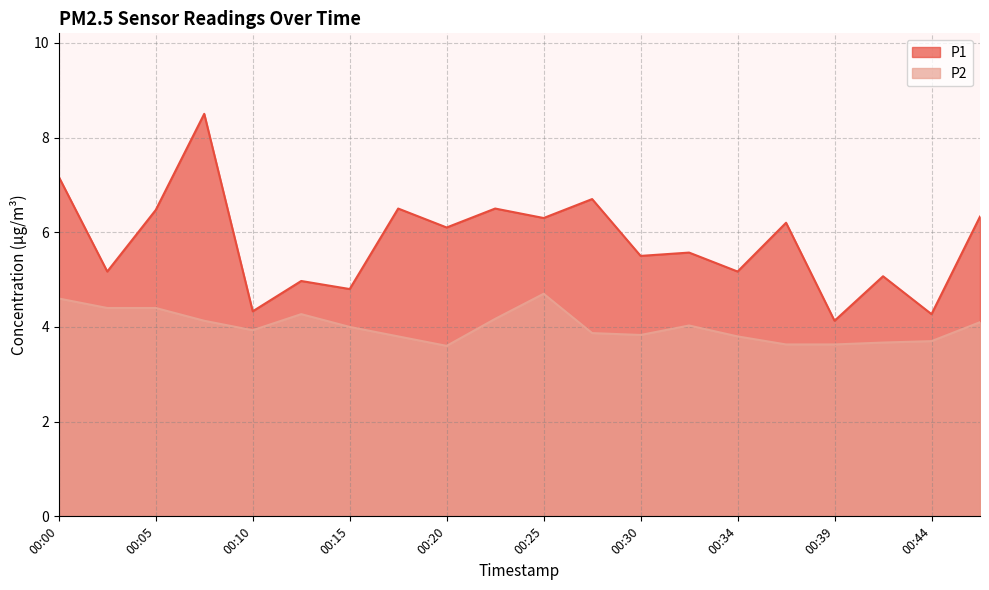

What is the difference between the highest and lowest values at 00:47?

2.2